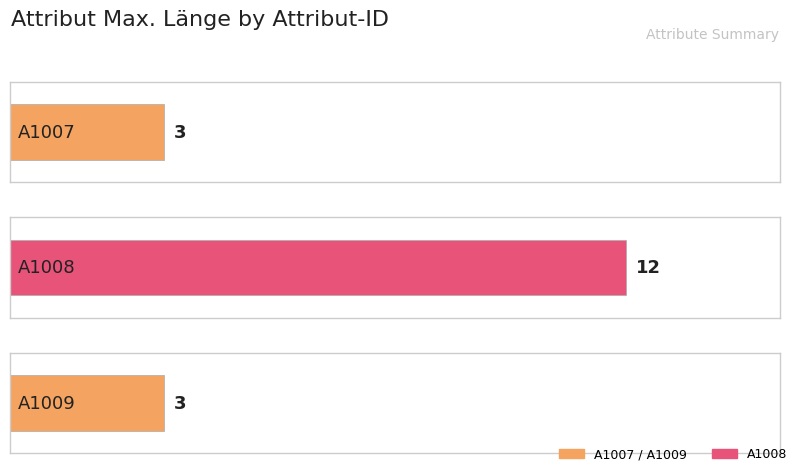

How many categories are shown in the chart?

3